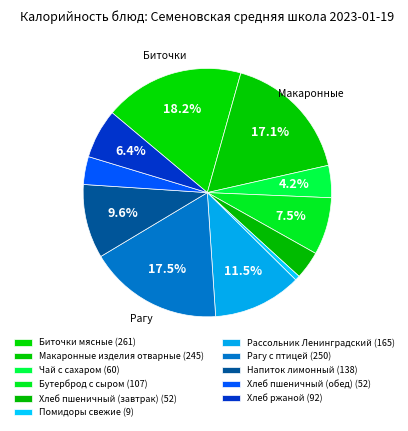

Which has a higher value, Макаронные изделия отварные or Хлеб ржаной?

Макаронные изделия отварные